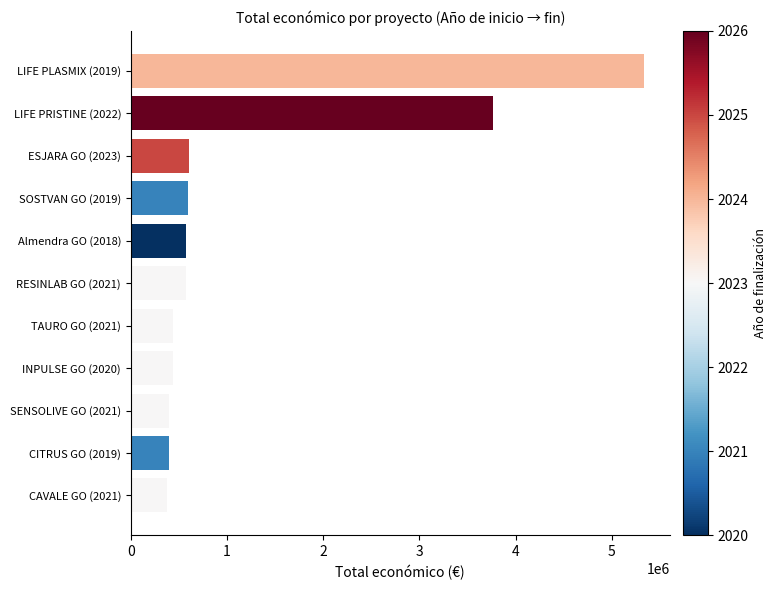

Is it true that the value at LIFE PLASMIX (2019) is 1208341?

False